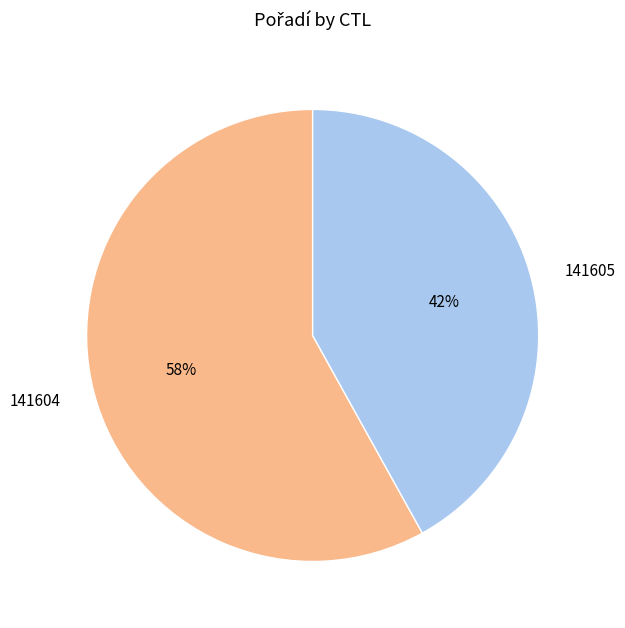

True or false: 141604 accounts for 58% of the total.

True